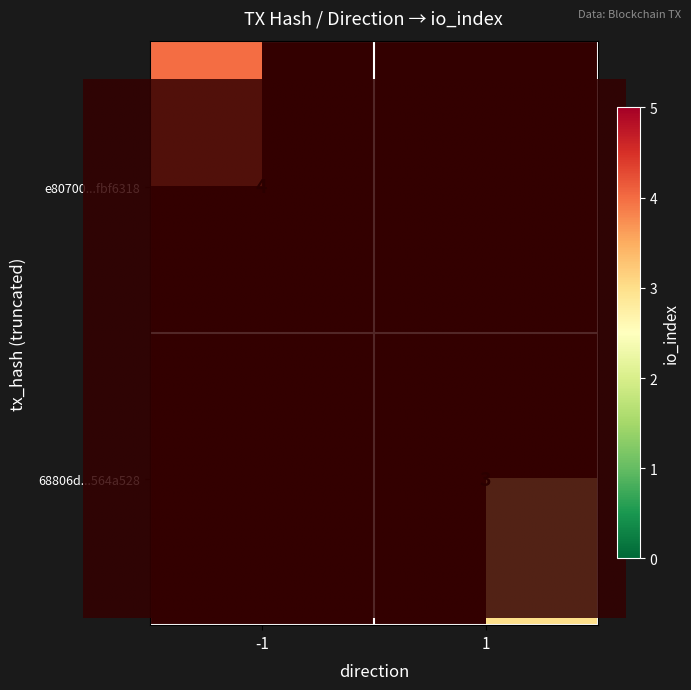

Rank the series by their maximum value, from highest to lowest.

68806dceb2f26dd2cbcae5ec740a3fca564a528, e80700fd35c652c30fbc8b2ef6078478fbf6318